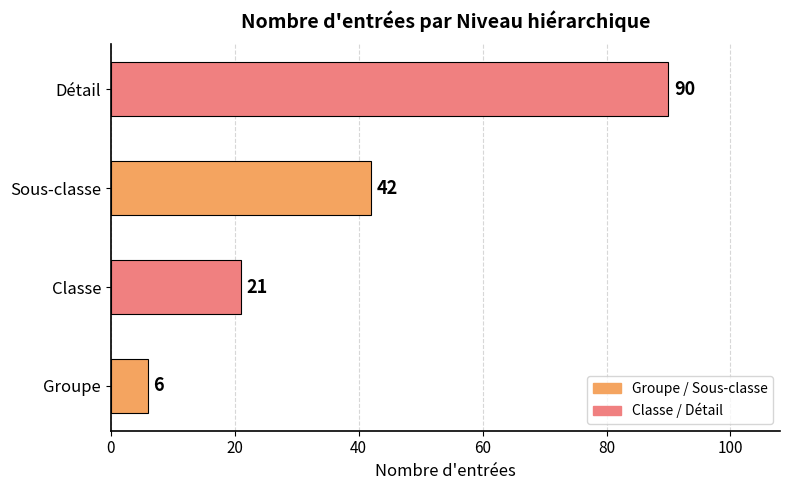

Where is the data nearest to the value 48?

Sous-classe